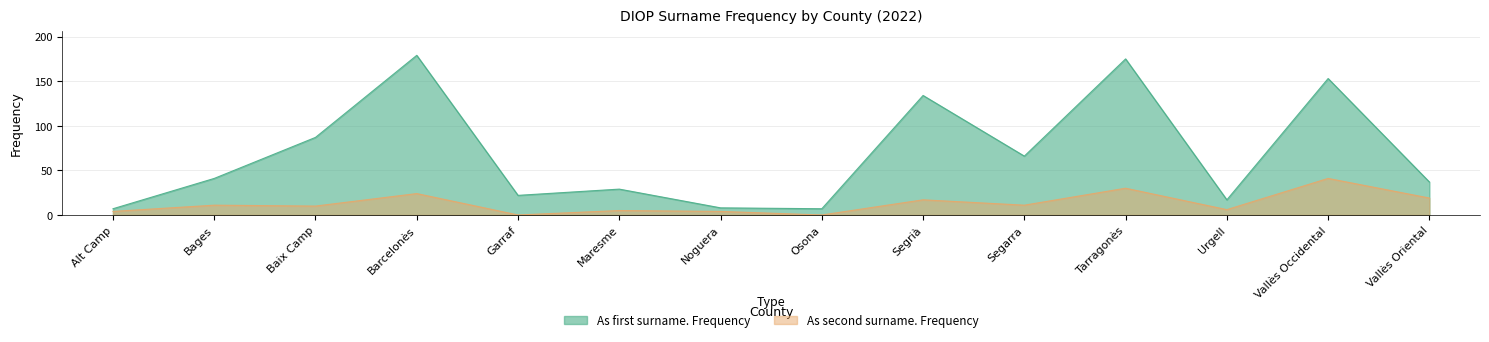

What is the difference between the As second surname. Frequency values at Barcelonès and Baix Camp?

14